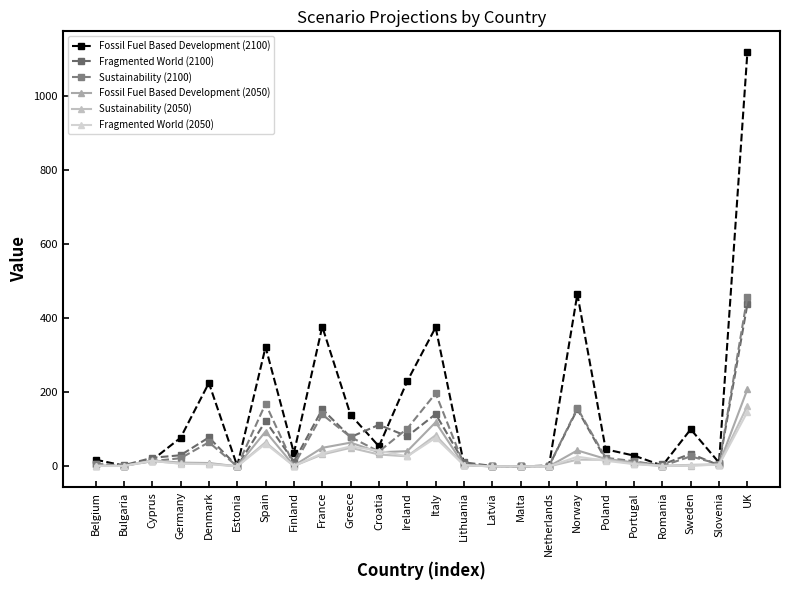

How many series are shown in this chart?

6